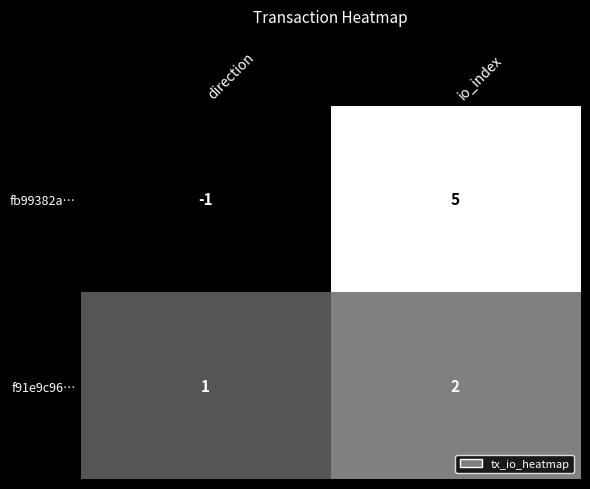

Rank the series by their average value, from highest to lowest.

fb99382a…, f91e9c96…